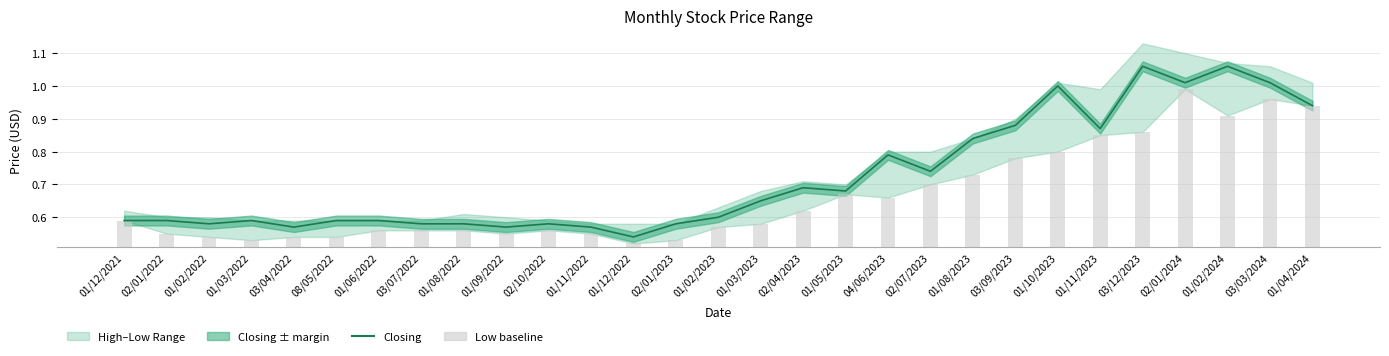

What is the sum of all Closing values?

20.9